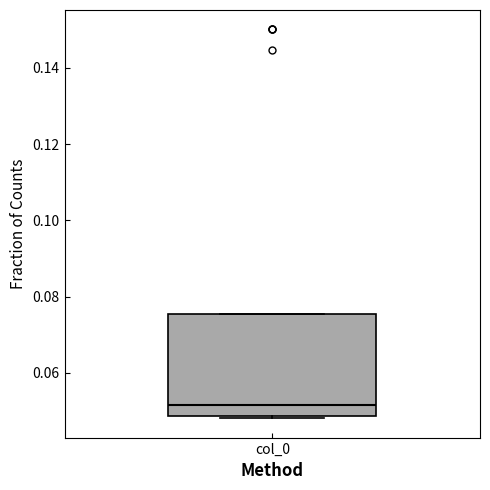

Read this box plot against the y-axis: the position of the median line, the range covered by the box, and the ends of both whiskers. The values are not printed on the chart, so give them approximately, as read against the axis.

median 0.052, box 0.048 to 0.076, whiskers 0.048 to 0.076